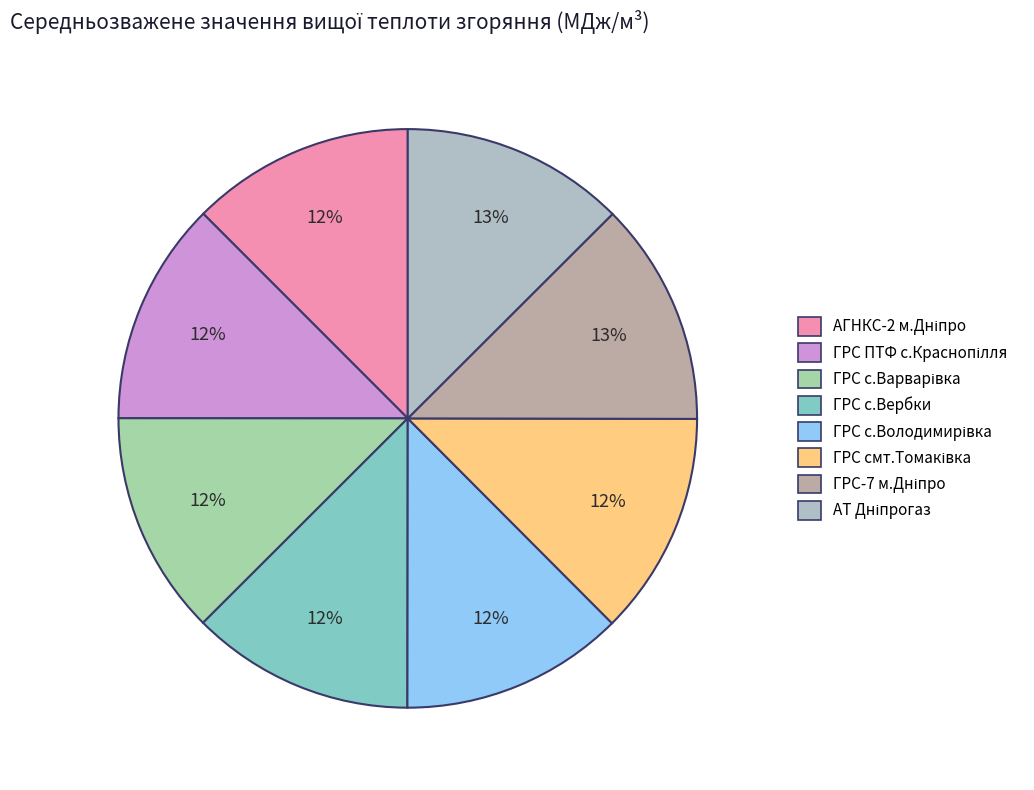

How many slices are in this pie chart?

8